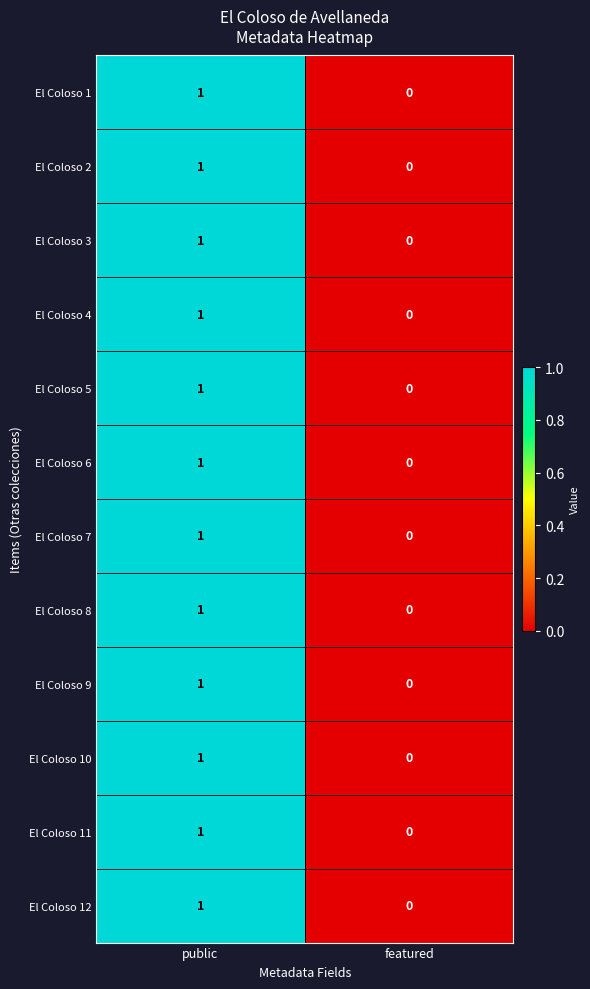

The El Coloso 5 series shows 0 at featured. True or false?

True